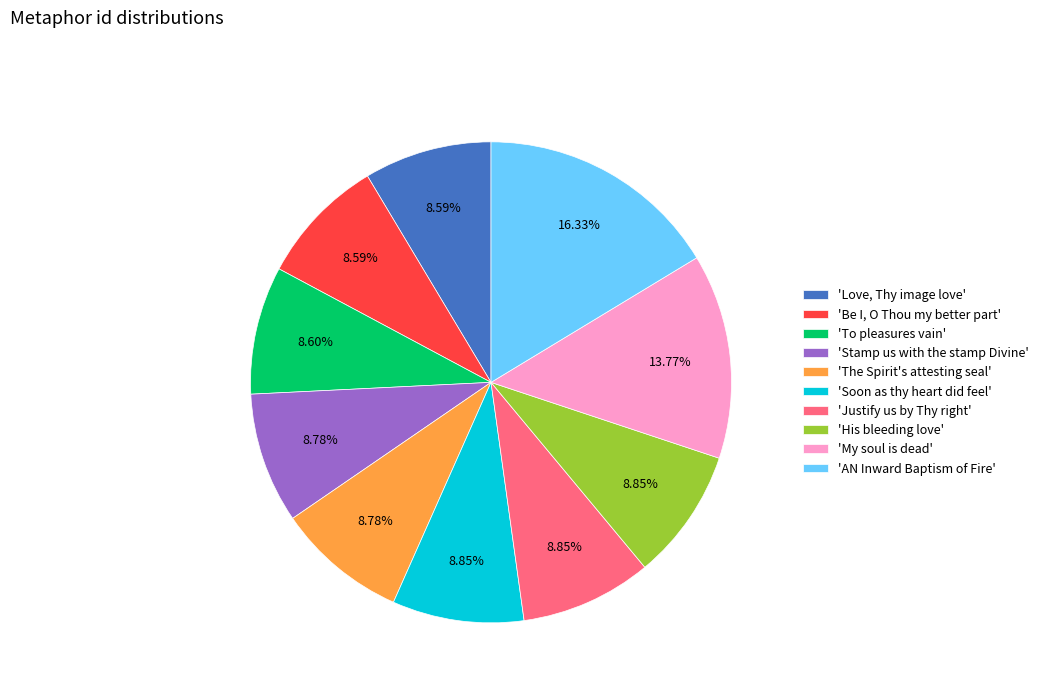

Combined, do 'Be I, O Thou my better part' and 'Love, Thy image love' account for over 50%?

No